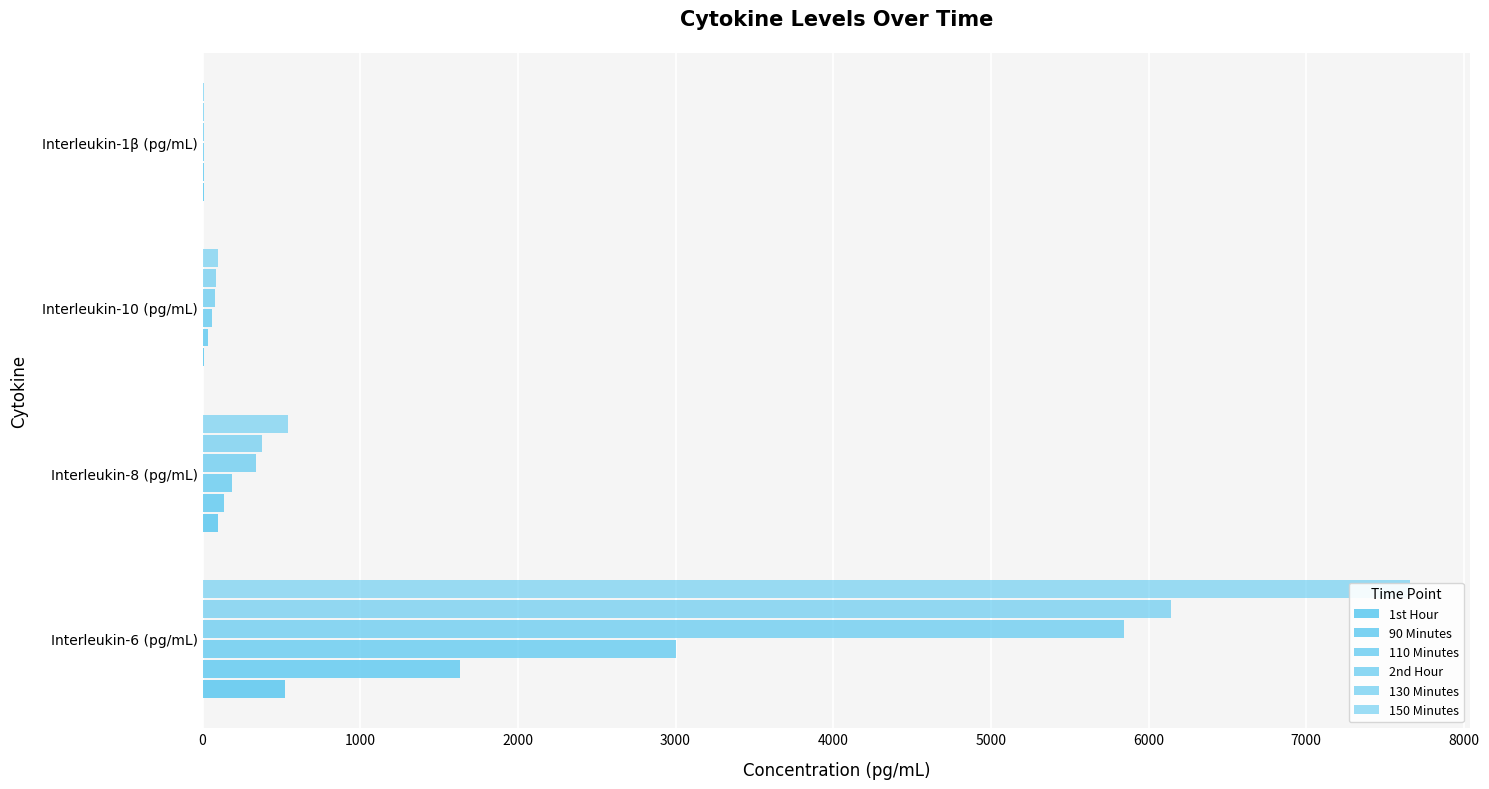

What is the average value of the 150 Minutes series?

2076.6